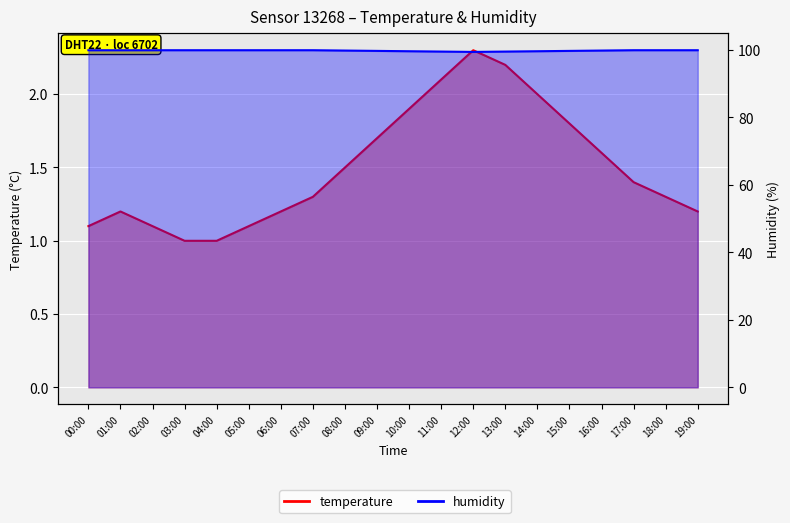

Reading right to left, extract all data points from this chart.

temperature: 1.2	1.3	1.4	1.6	1.8	2.0	2.2	2.3	2.1	1.9	1.7	1.5	1.3	1.2	1.1	1.0	1.0	1.1	1.2	1.1
humidity: 99.9	99.9	99.9	99.8	99.7	99.6	99.5	99.4	99.5	99.6	99.7	99.8	99.9	99.9	99.9	99.9	99.9	99.9	99.9	99.9